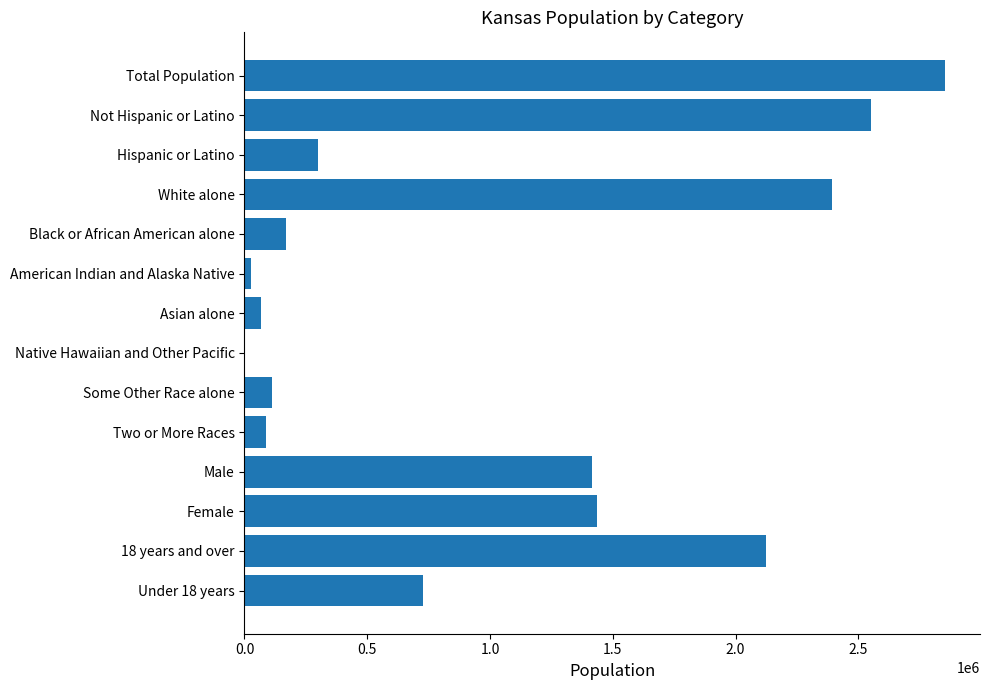

True or false: the data shows 2553076 at Not Hispanic or Latino.

True